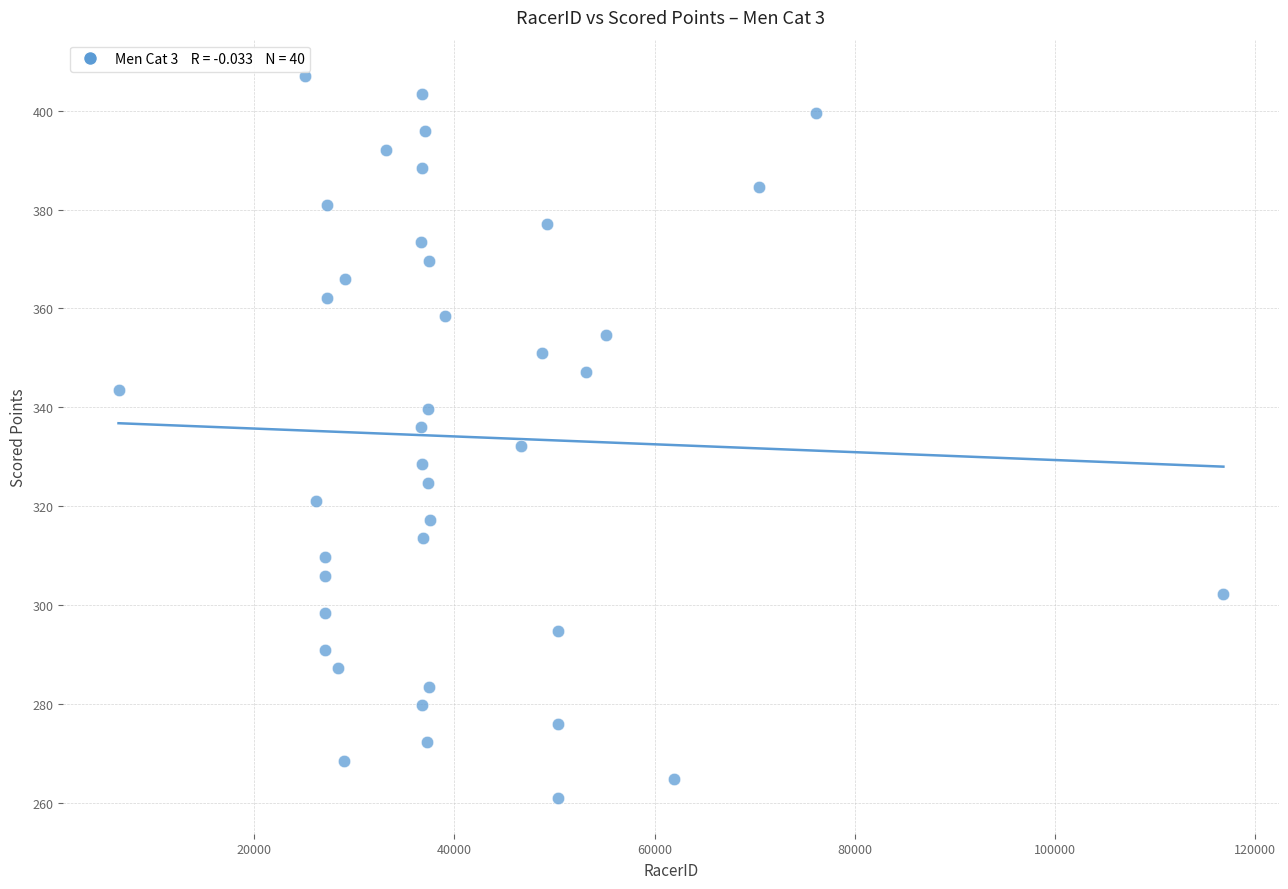

What is the range of Y values (max minus min)?

146.0